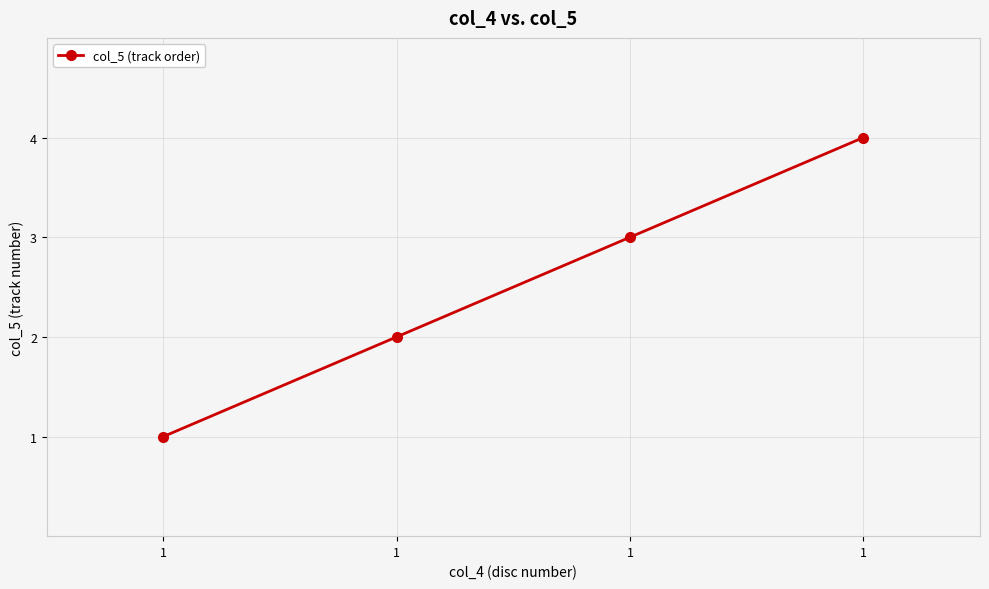

What is the change in value from 1 to 1?

+1